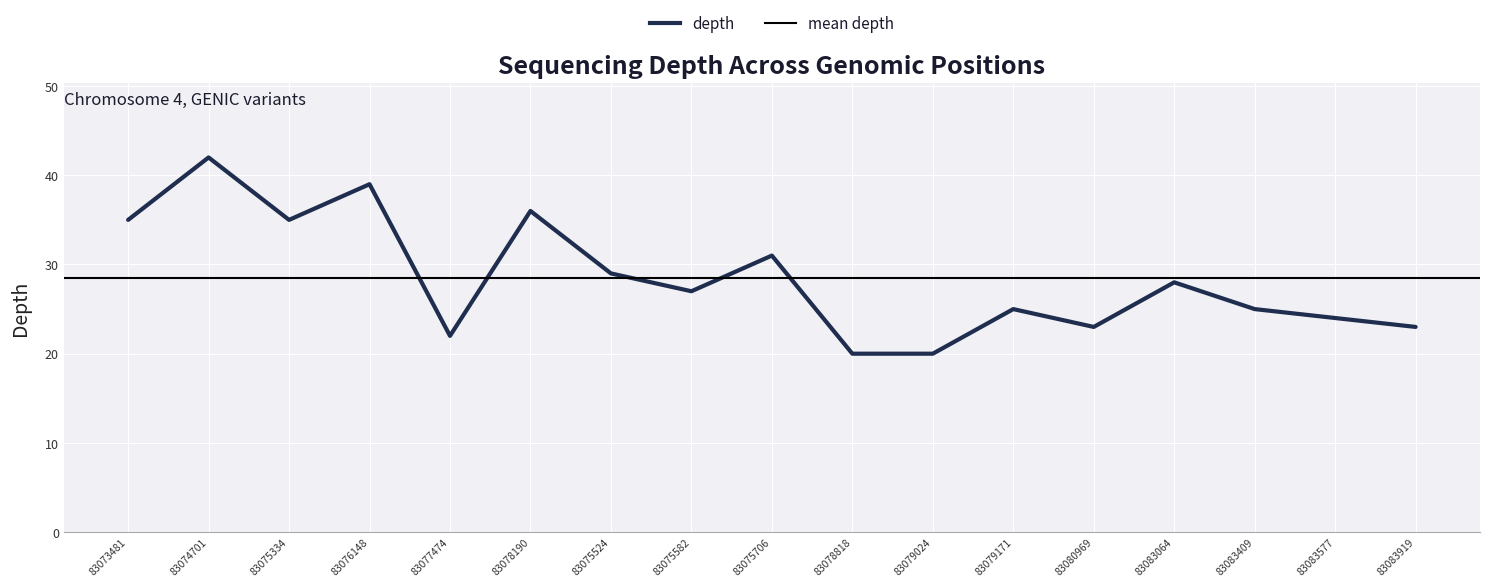

What is the value of the 12th point from the left?

25